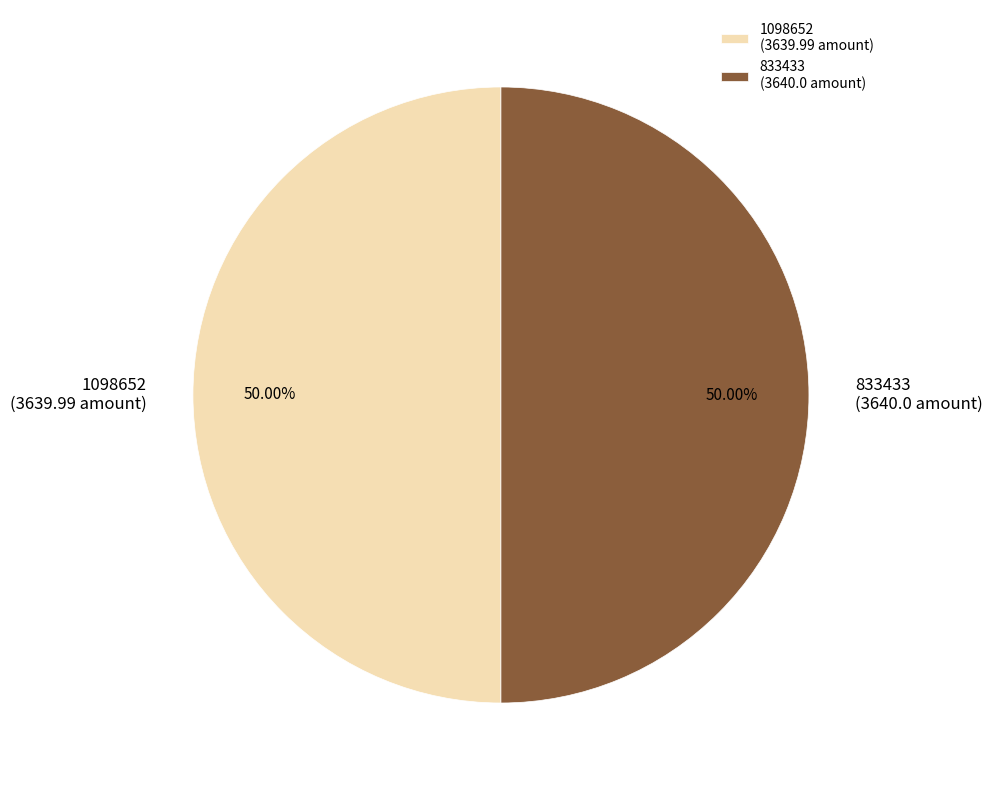

The 1098652 slice represents 50% of the pie. True or false?

True